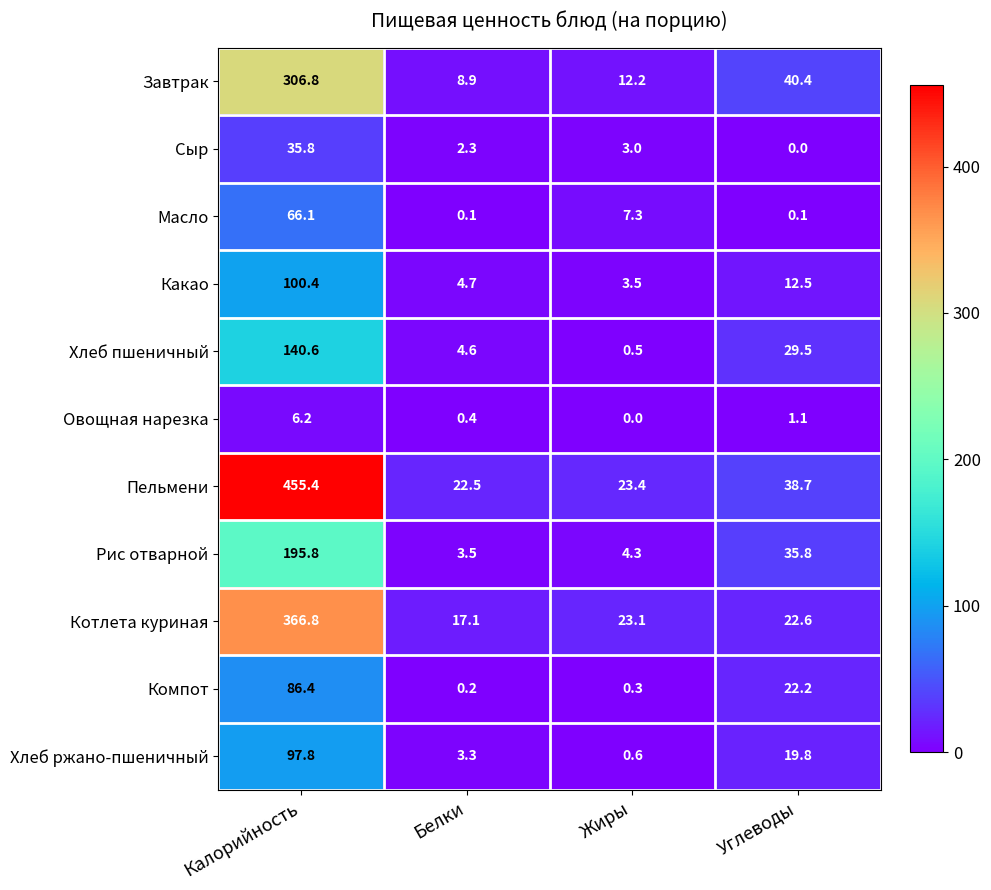

What is the sum of the Рис отварной values at Белки and Углеводы?

39.3